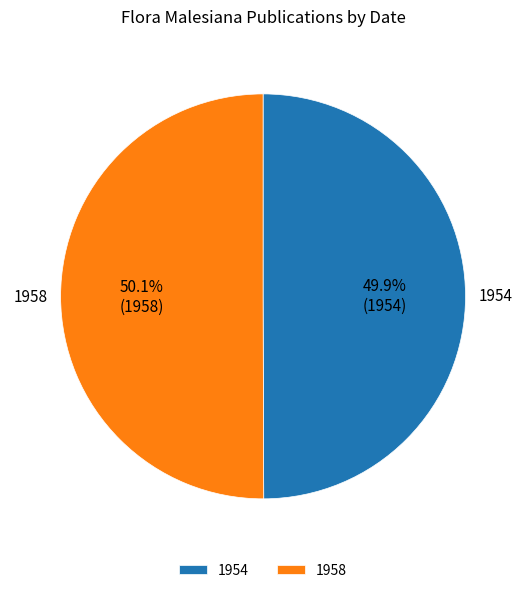

To the nearest percent, what percentage of the pie is 1954?

50%